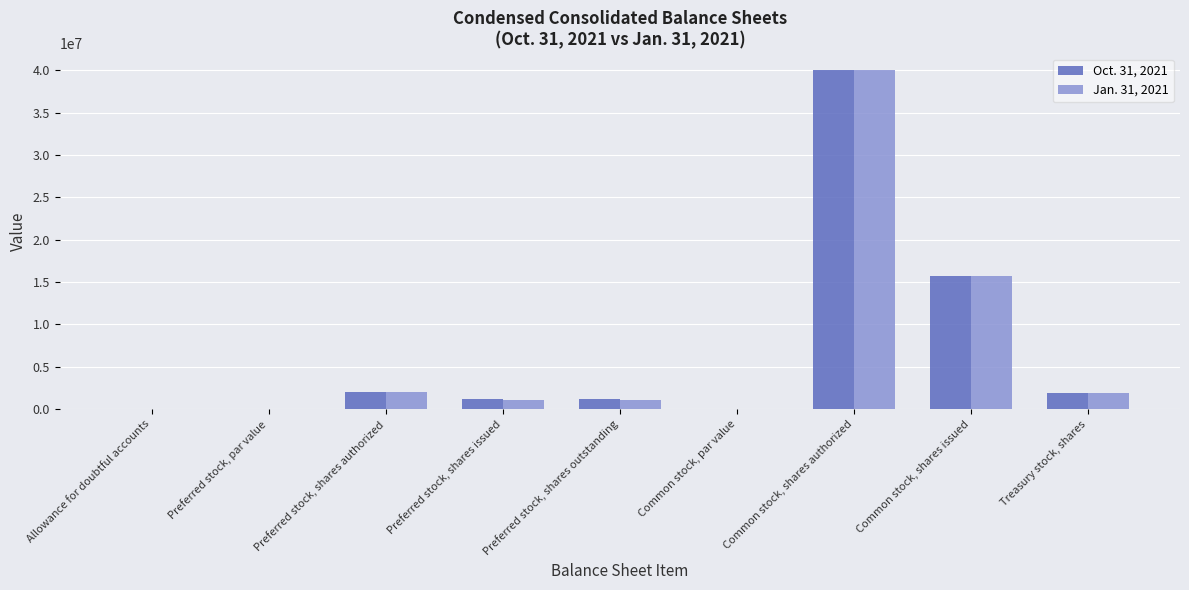

Is the value of Oct. 31, 2021 at Preferred stock, par value greater than the value of Jan. 31, 2021 at Preferred stock, shares authorized?

No